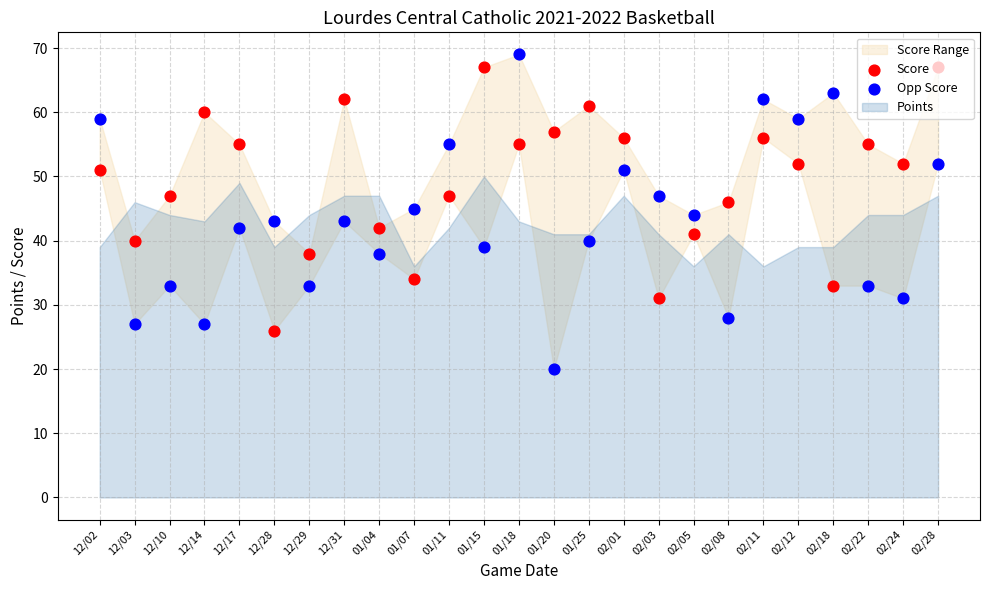

Is the value of Opp Score at 12/17 greater than the value of Score at 12/29?

Yes